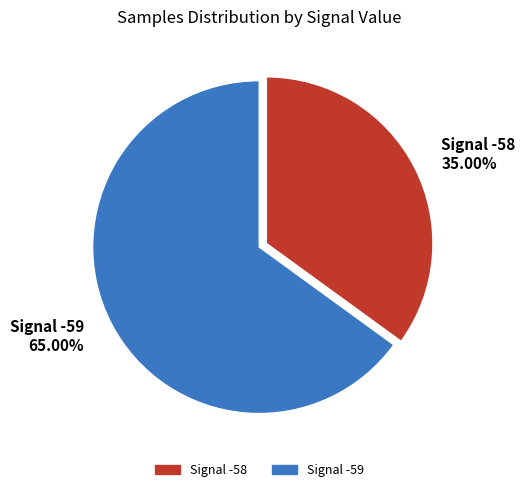

Combined, do Signal -59 65.00% and Signal -58 35.00% account for over 50%?

Yes